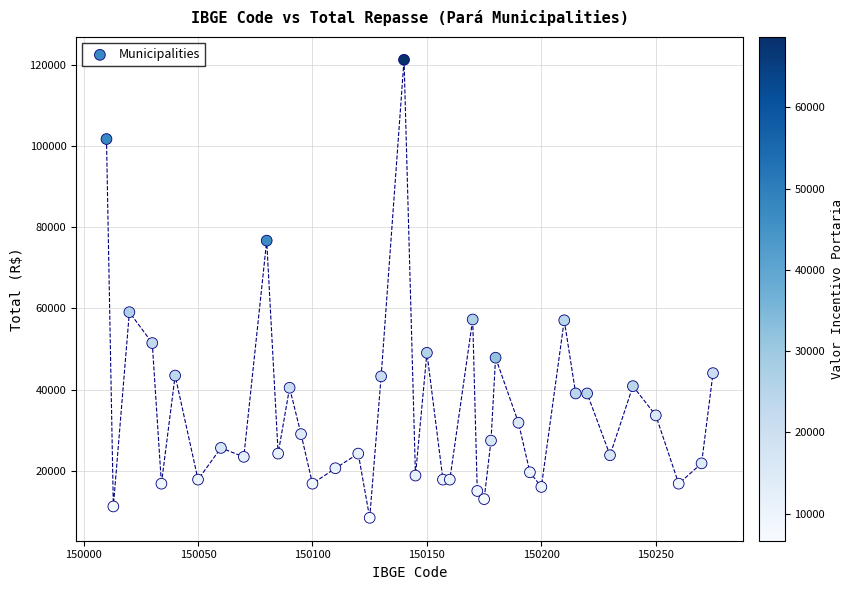

What Y value in the scatter plot is closest to 64826?

59076